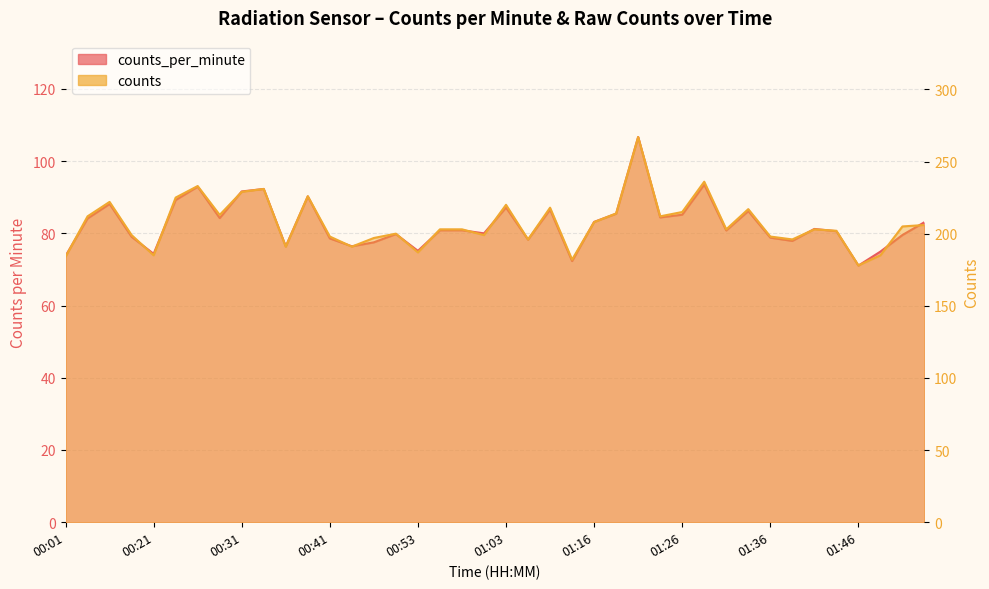

Between 00:23 and 00:36, which series saw the biggest shift?

counts